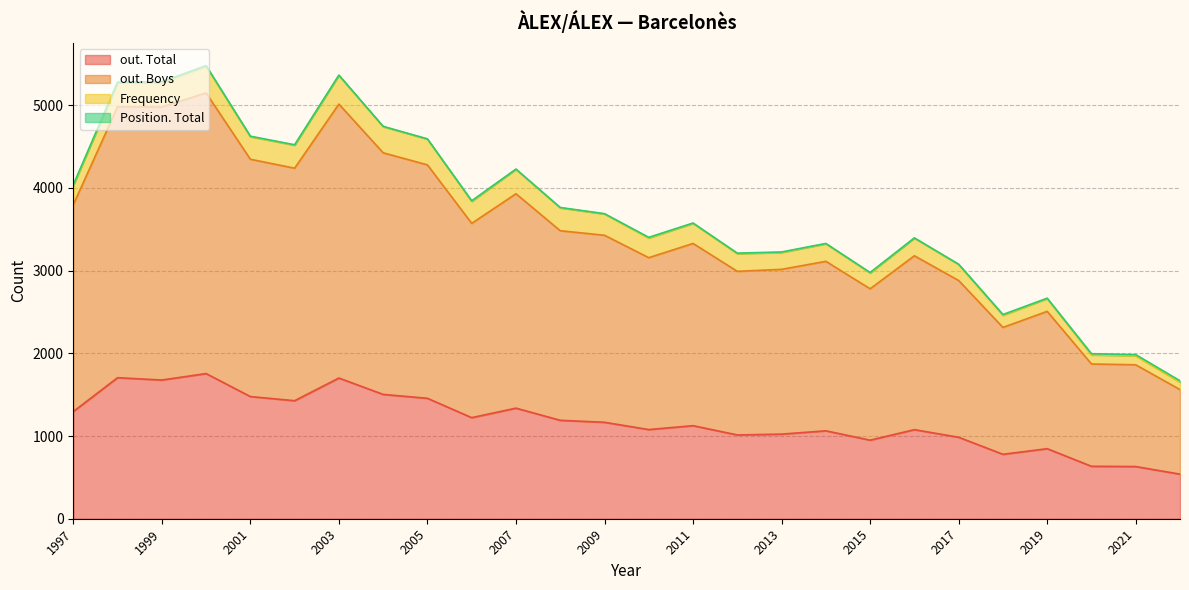

True or false: Frequency and out. Total cross at least once.

False